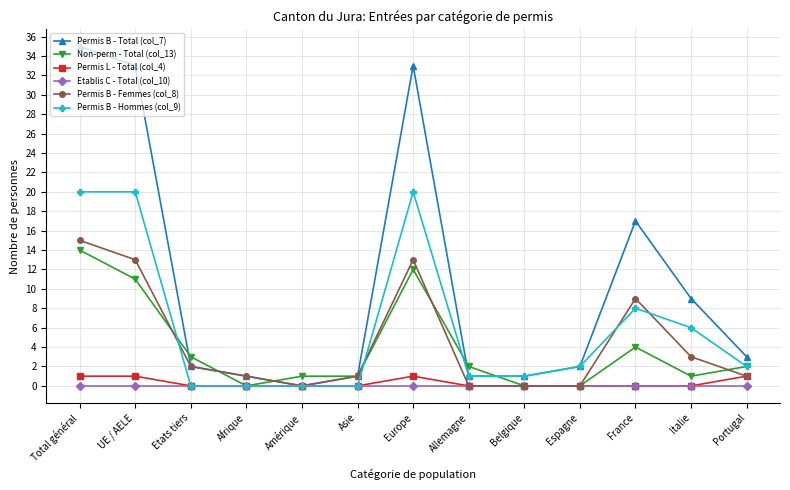

At which category is the sum across all series the highest?

Total général